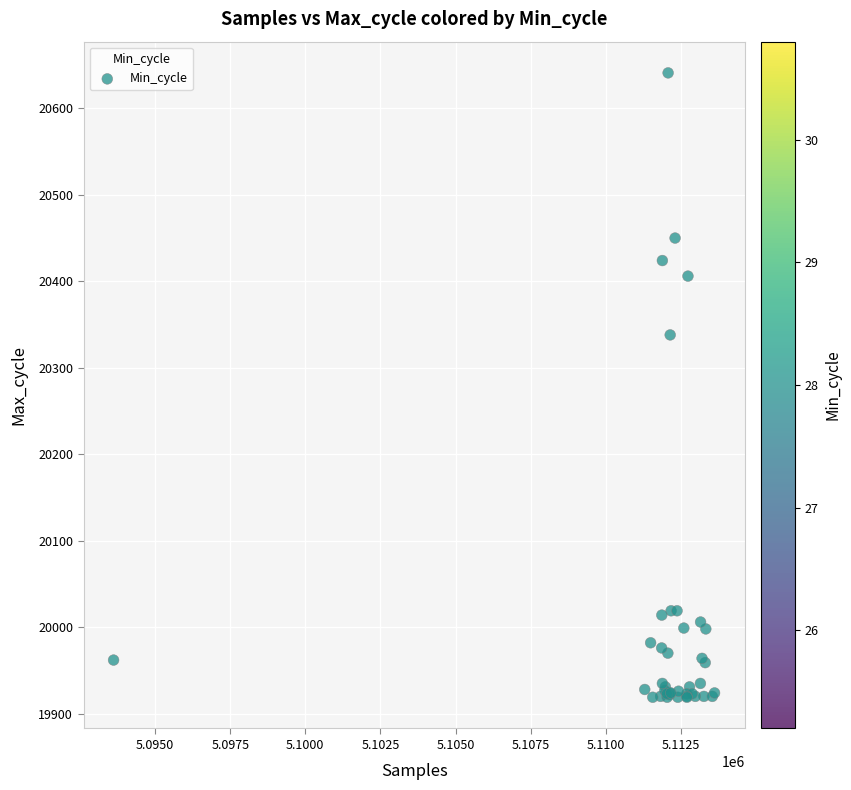

What Y value in the scatter plot is closest to 20280?

20338